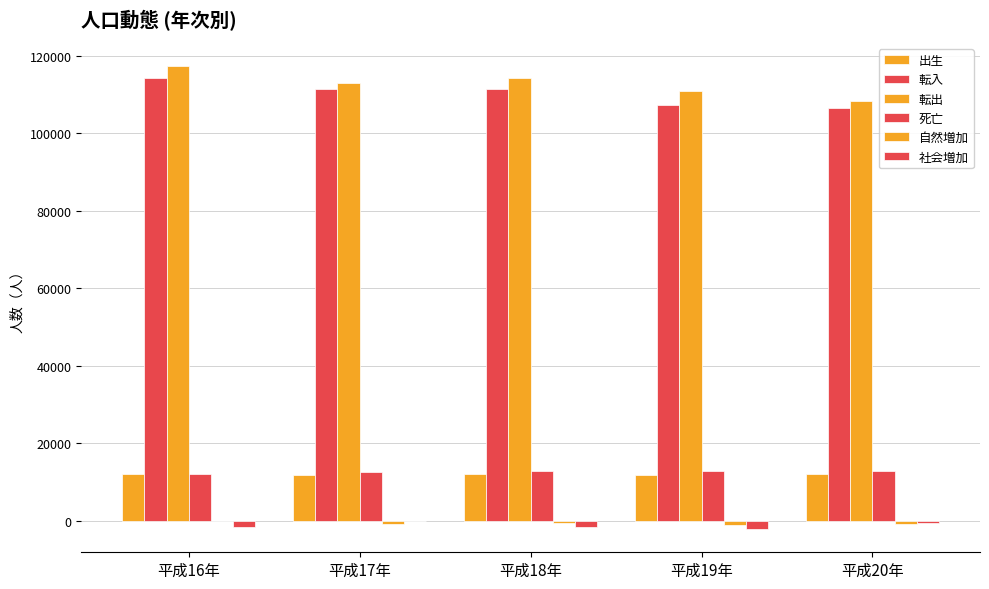

How many series are shown in this chart?

6